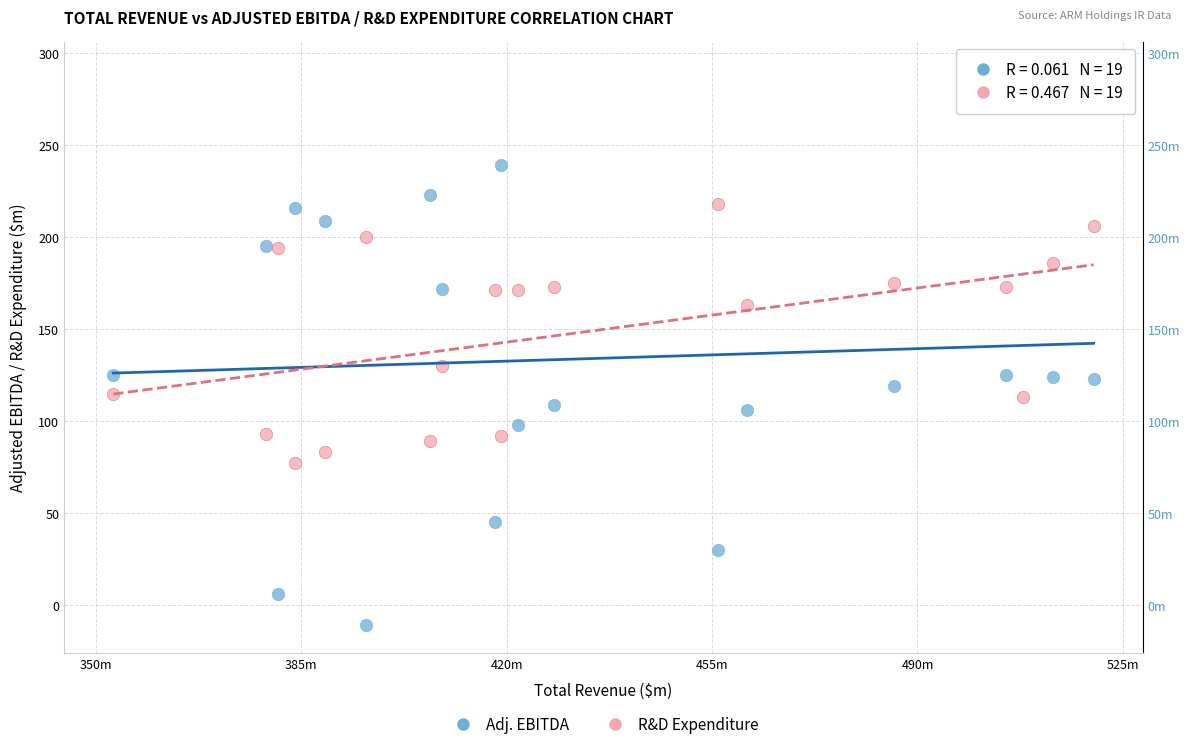

Across all series, what Y value is closest to 140?

130